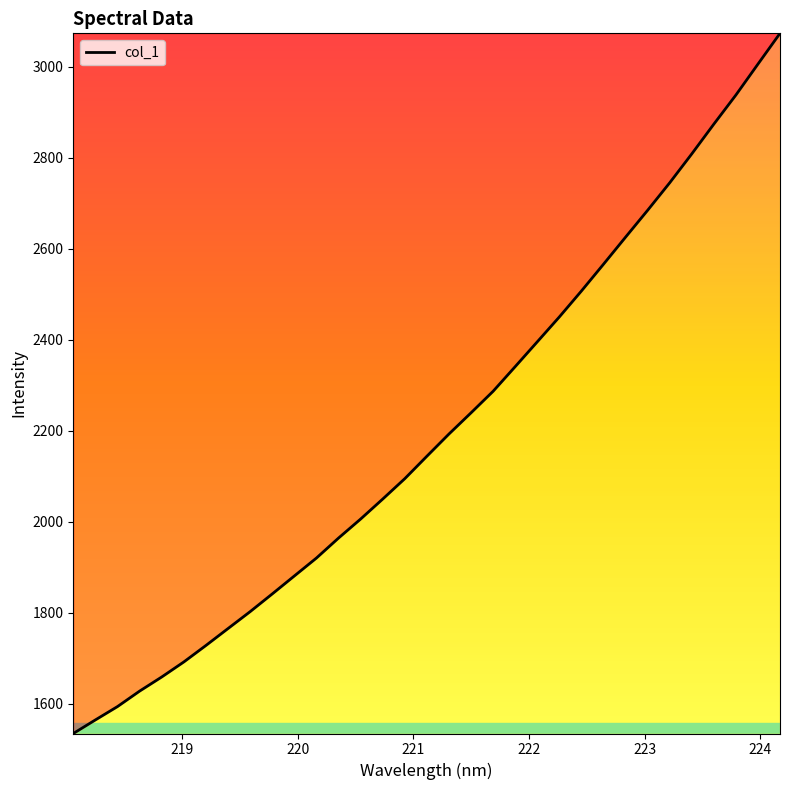

What is the smallest value displayed?

1534.8